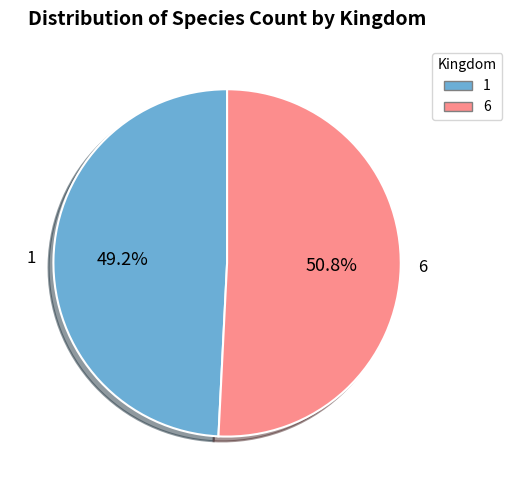

Count the number of slices in the pie.

2